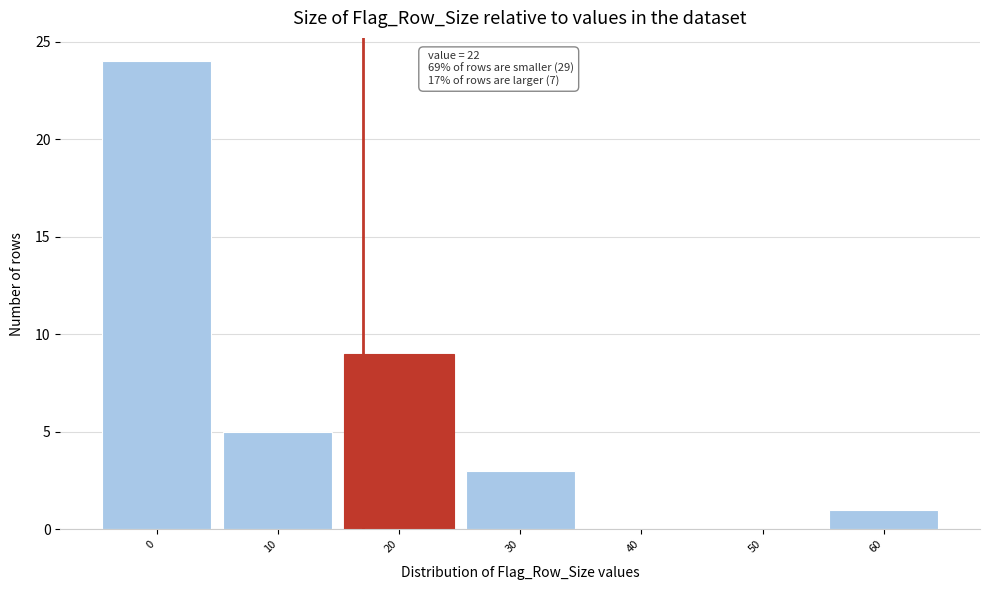

Reading left to right, transcribe all the data shown in this chart.

0=24	10=5	20=9	30=3	40=0	50=0	60=1